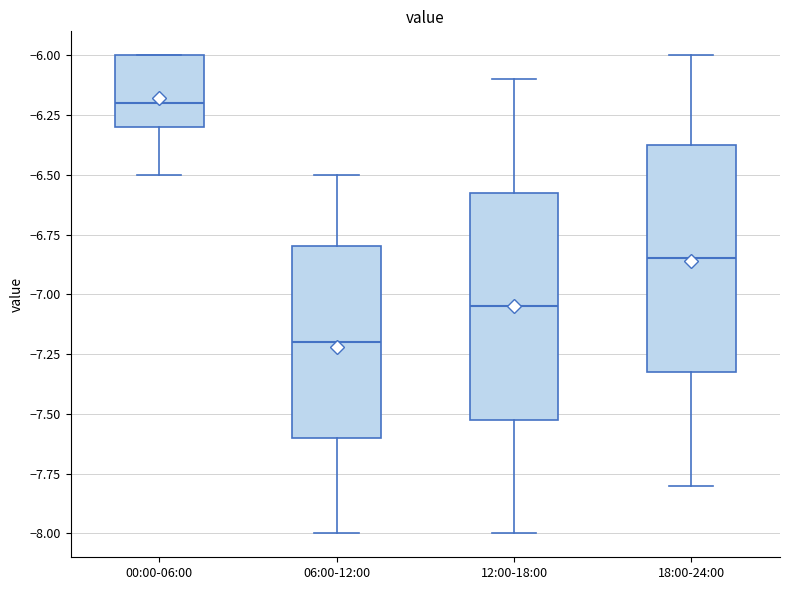

Where is the lower edge of the box for 18:00-24:00 on the y-axis? The values are not printed on the chart, so give them approximately, as read against the axis.

-7.30